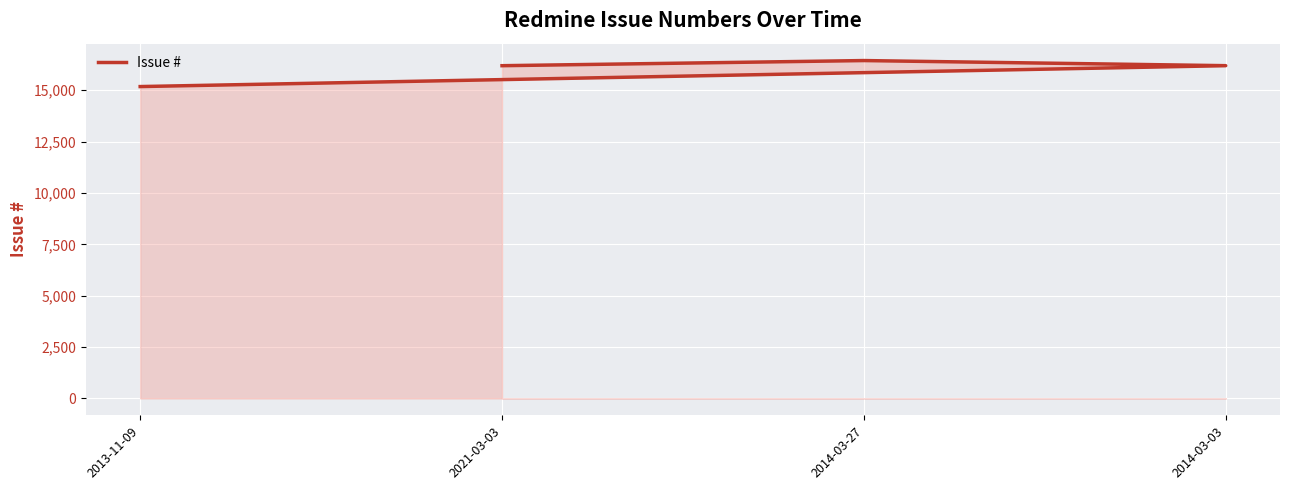

Reading left to right, list all the values displayed in this chart.

15179	16196	16445	16195